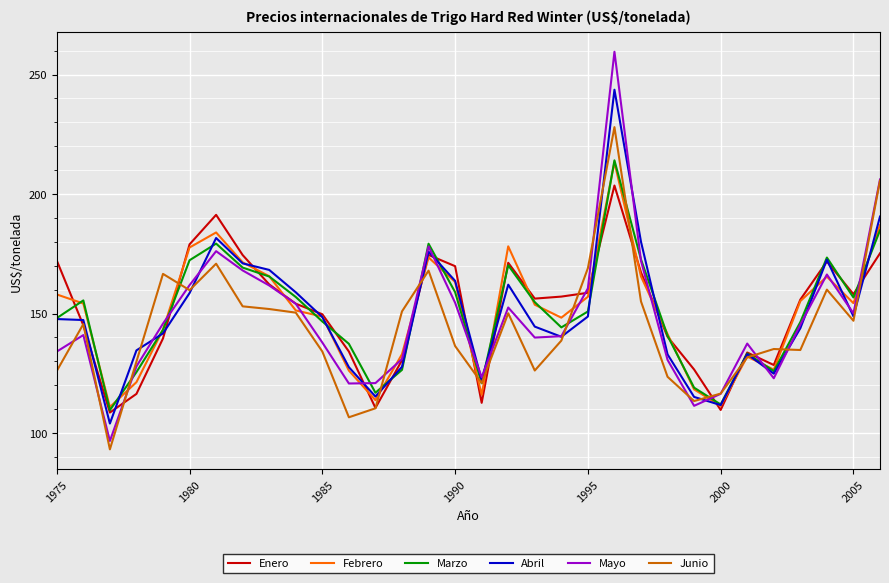

Count the number of categories in the chart.

32